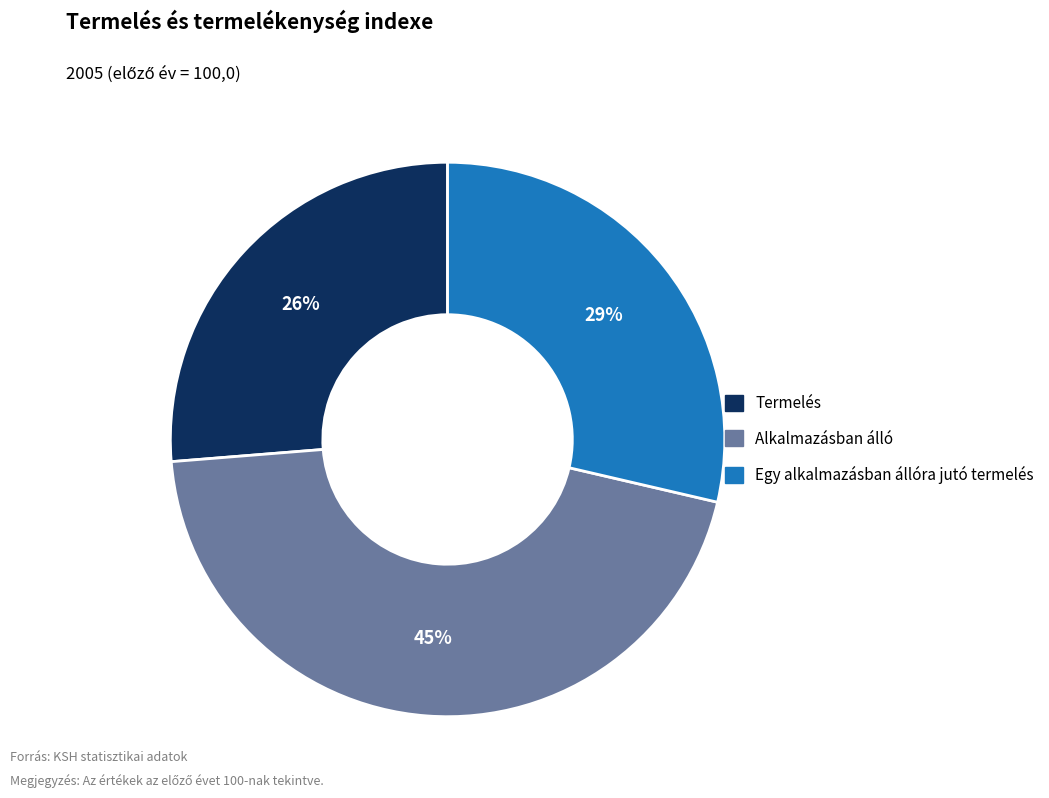

What is the largest slice in the pie chart?

Alkalmazásban álló